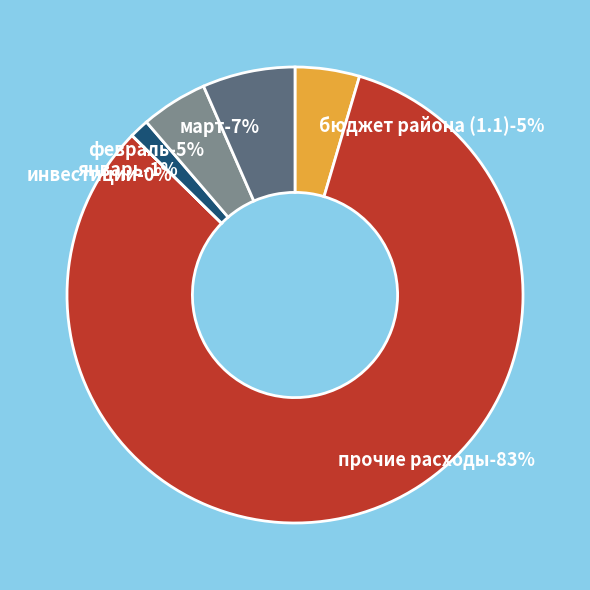

To the nearest percent, what is the difference between the largest and smallest slice percentages?

83%